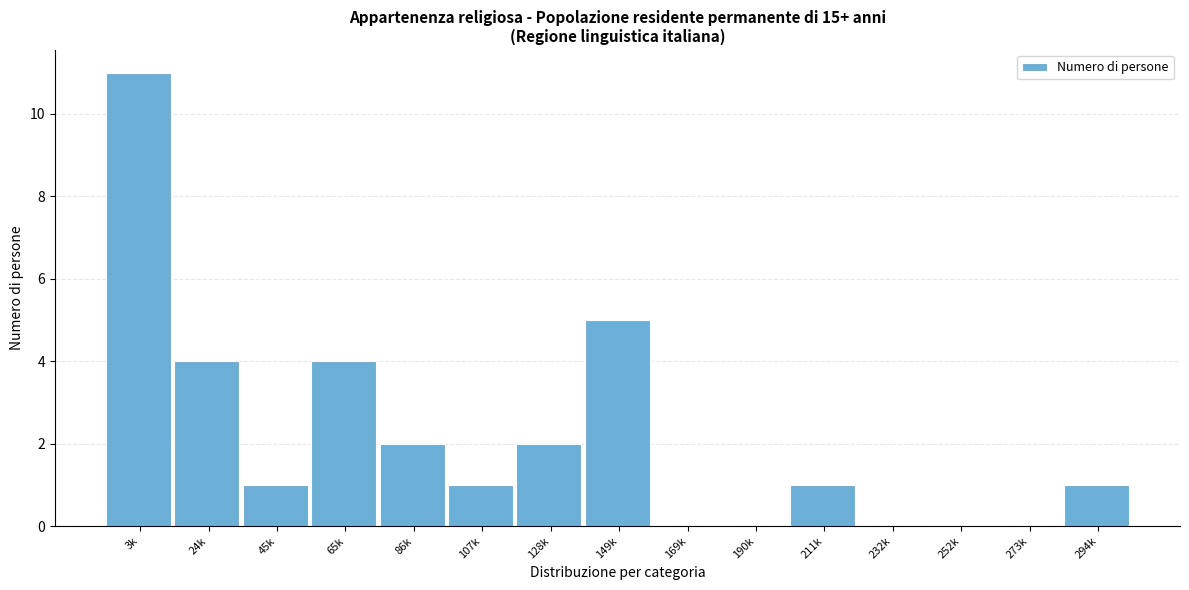

Reading left to right, list all the values displayed in this chart.

3k=11	24k=4	45k=1	65k=4	86k=2	107k=1	128k=2	149k=5	169k=0	190k=0	211k=1	232k=0	252k=0	273k=0	294k=1